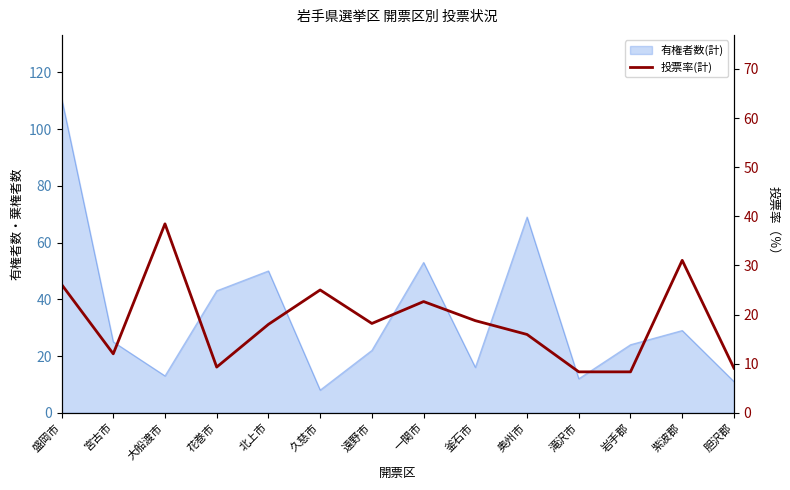

The value at 大船渡市 is 10.9. True or false?

False